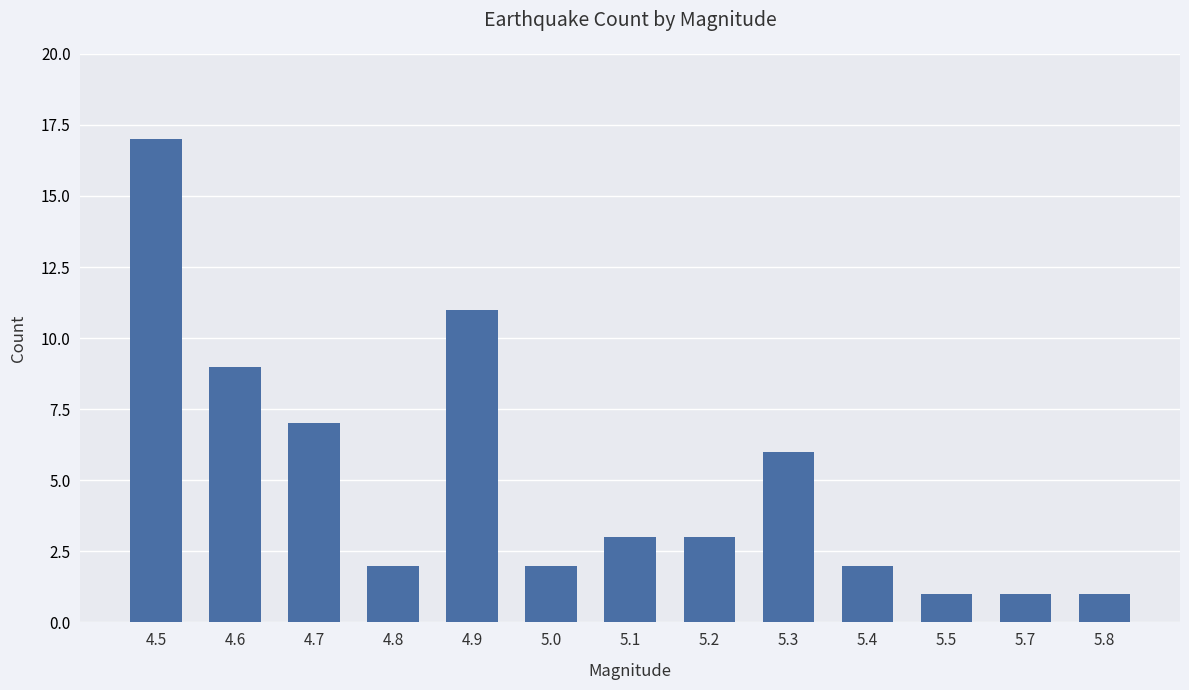

How many values are below 3?

6